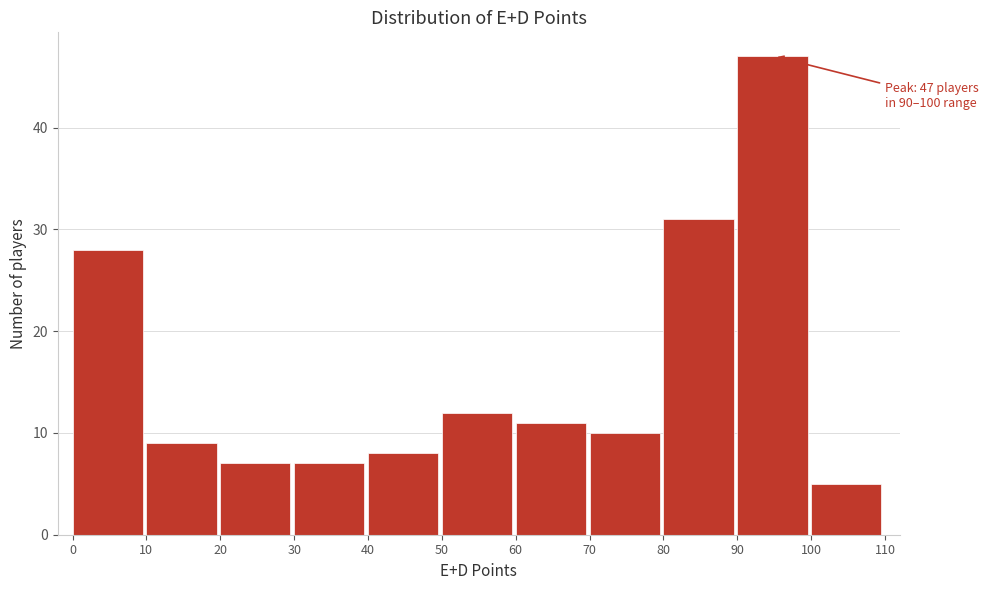

Over which range of the x-axis is the bar tallest?

90 to 100